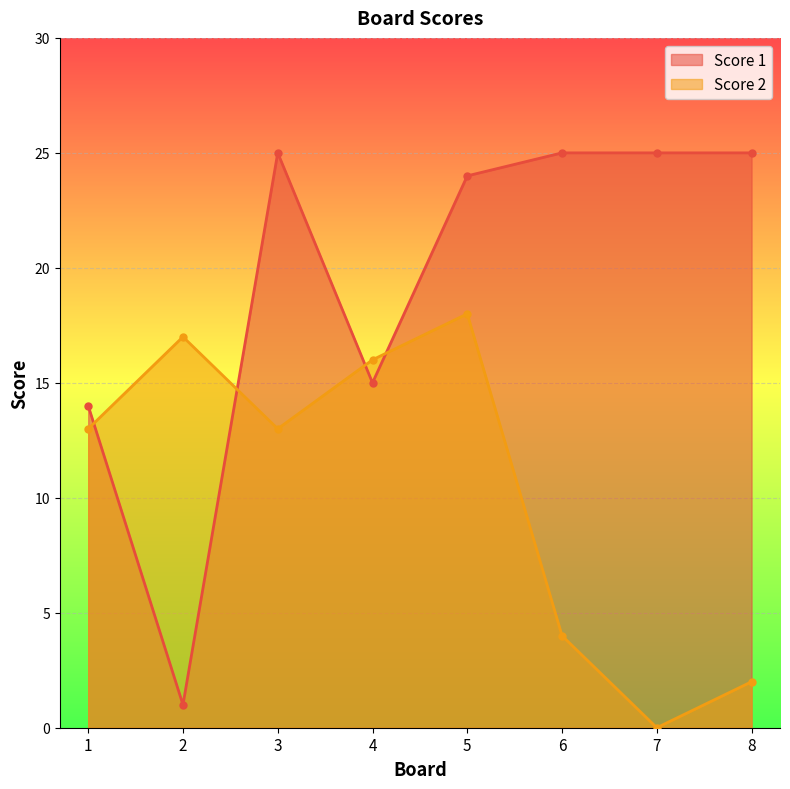

Reading left to right, what are all the values shown in this chart?

Score 1: 1=14	2=1	3=25	4=15	5=24	6=25	7=25	8=25
Score 2: 1=13	2=17	3=13	4=16	5=18	6=4	7=0	8=2